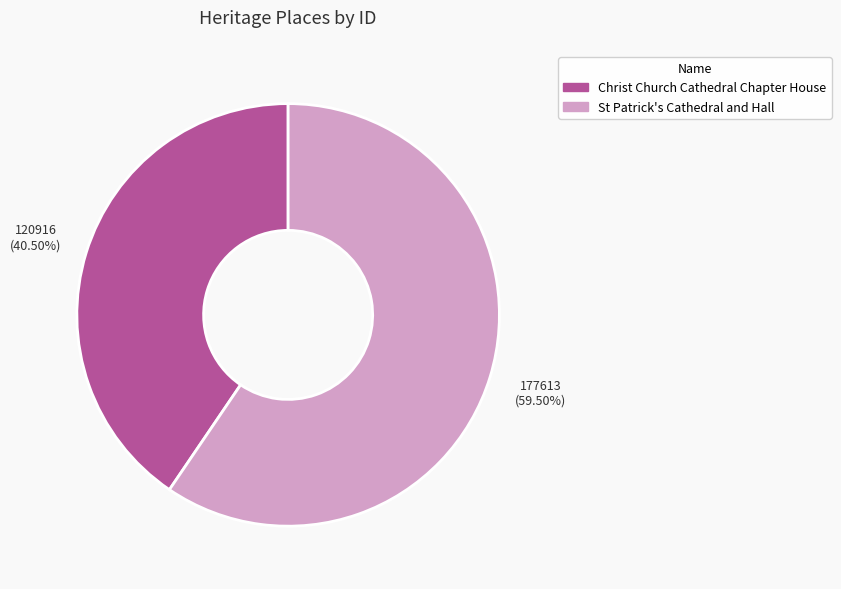

True or false: St Patrick's Cathedral and Hall accounts for 47% of the total.

False